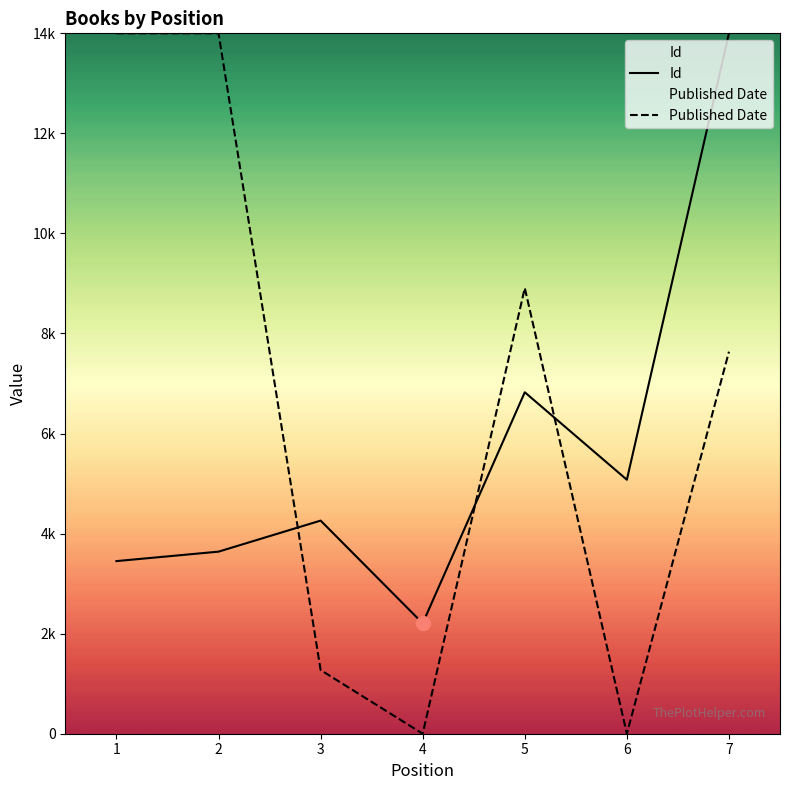

Which label corresponds to the smallest value in the chart?

4